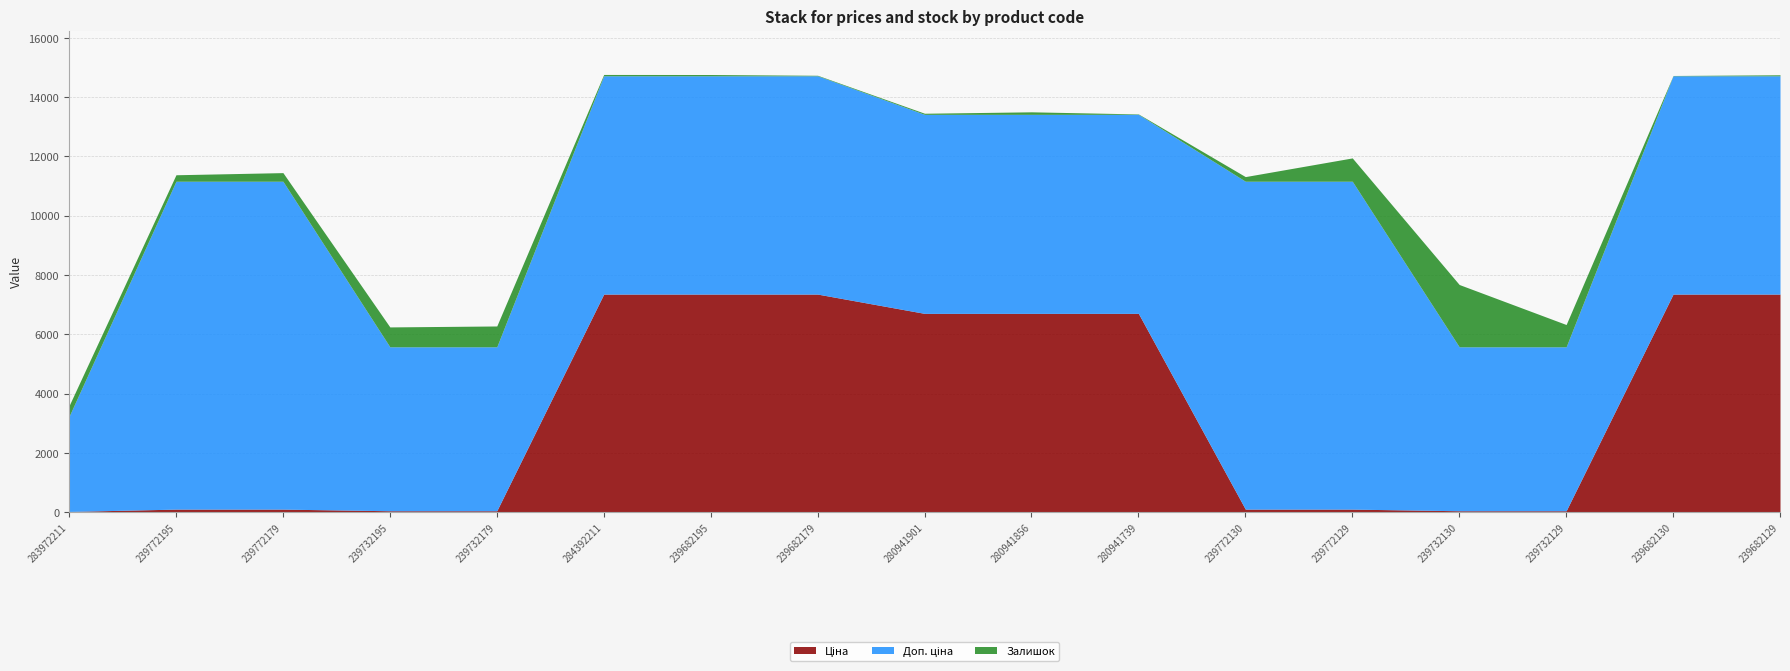

What is the label of the 3rd point from the left?

239772179